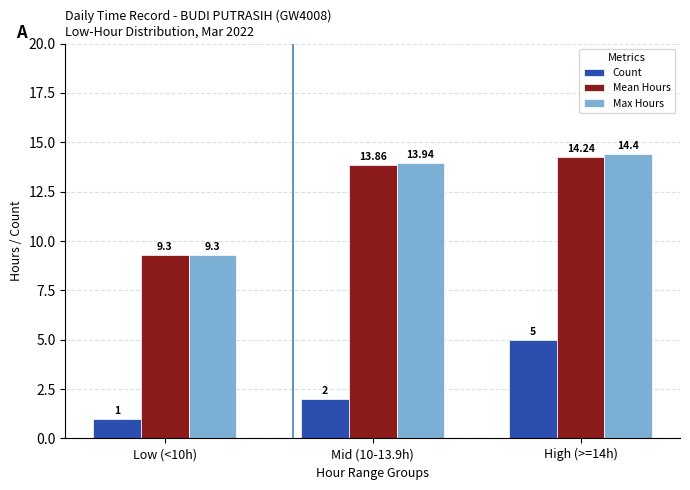

At which label does Mean Hours reach its peak?

High (>=14h)